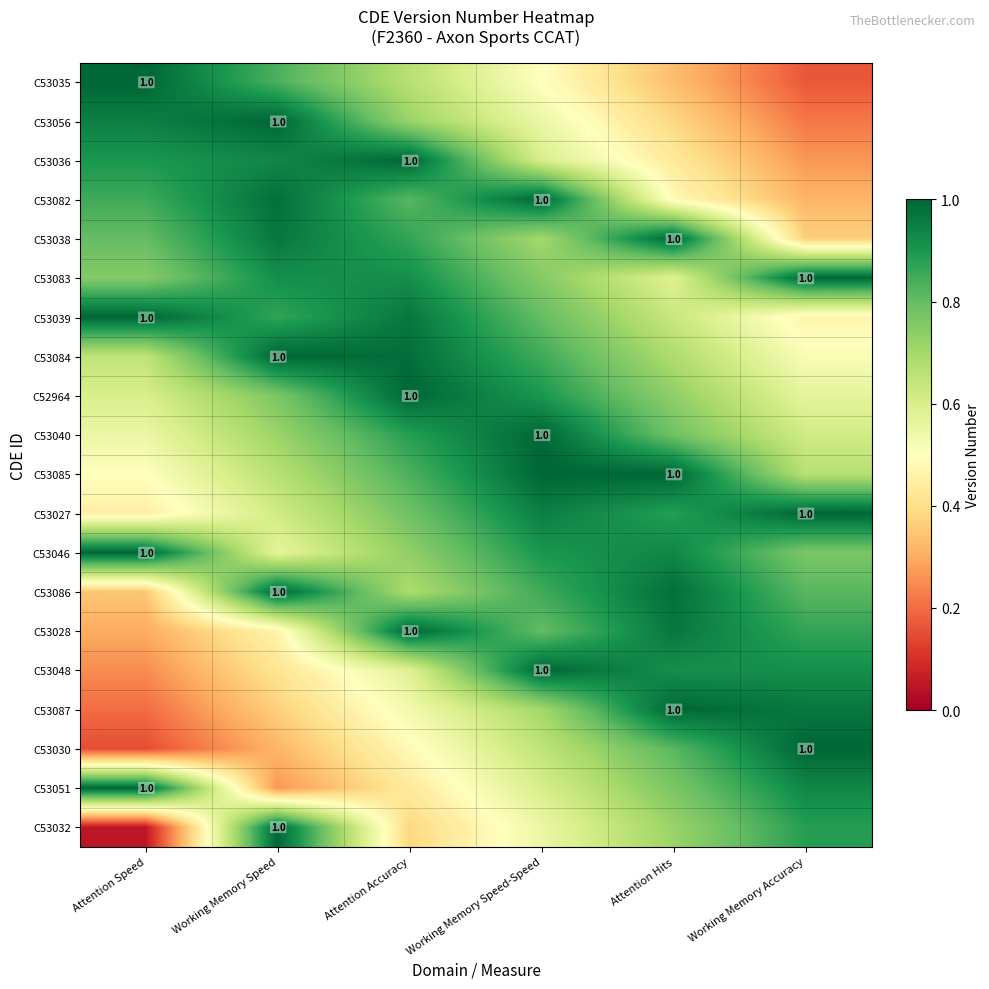

Rank the series by their maximum value, from lowest to highest.

C53035, C53056, C53036, C53082, C53038, C53083, C53039, C53084, C52964, C53040, C53085, C53027, C53046, C53086, C53028, C53048, C53087, C53030, C53051, C53032